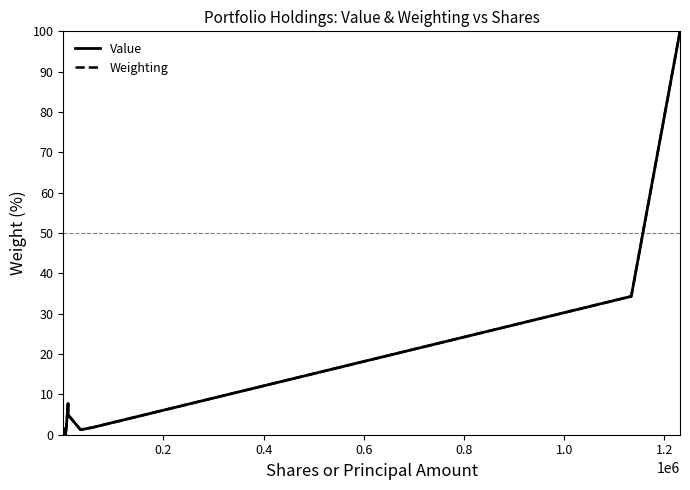

How many distinct data groups are displayed?

2